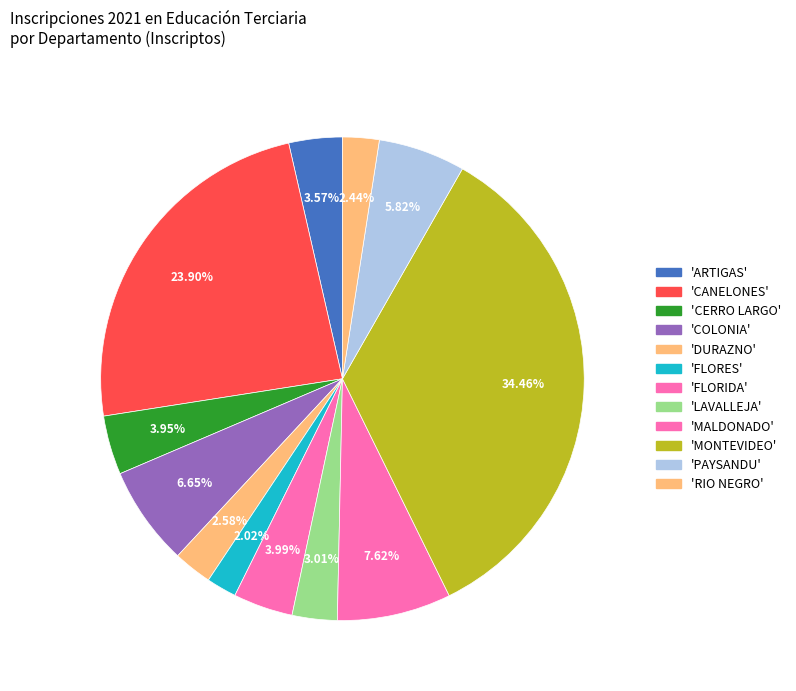

How many slices are in this pie chart?

12